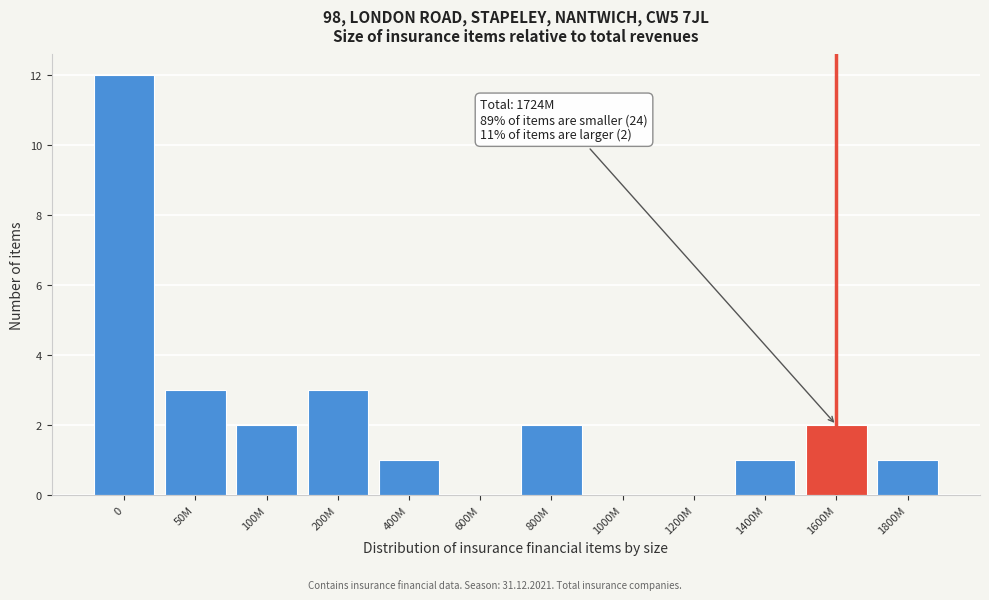

Reading right to left, list all the values displayed in this chart.

1800M=1	1600M=2	1400M=1	1200M=0	1000M=0	800M=2	600M=0	400M=1	200M=3	100M=2	50M=3	0=12